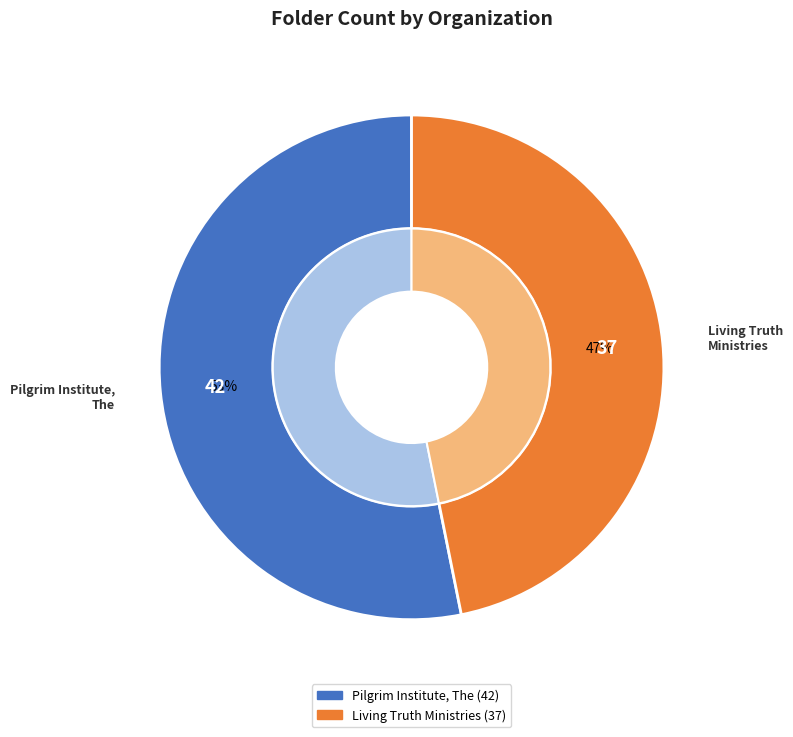

To the nearest percent, what is the average slice percentage?

50%